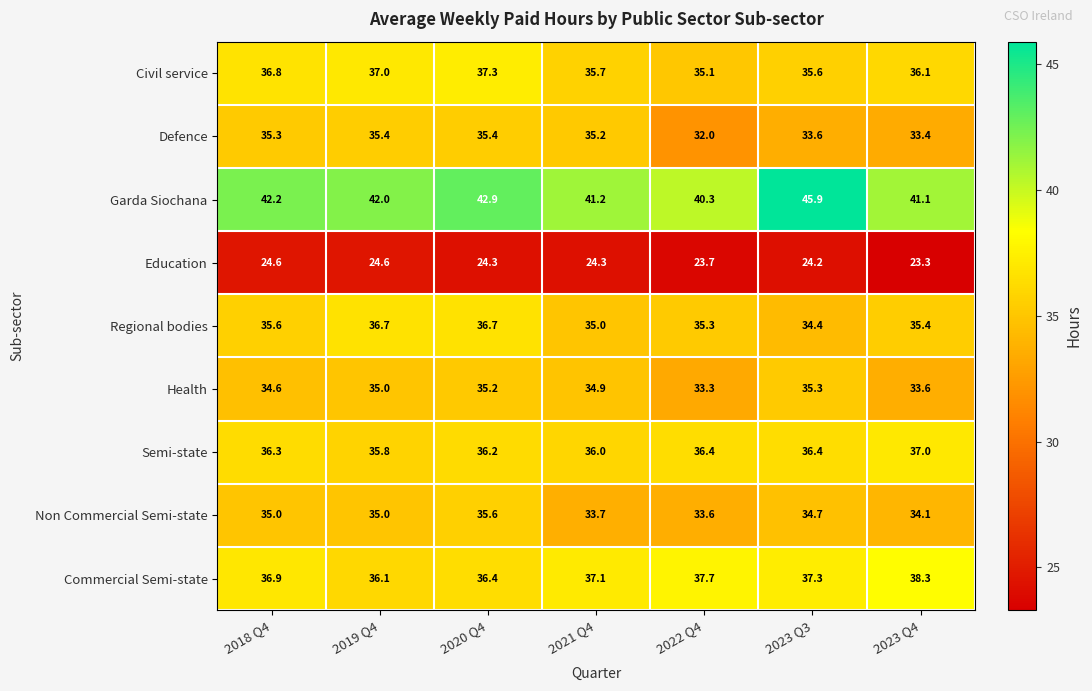

Which label corresponds to the smallest value in the chart?

2023 Q4